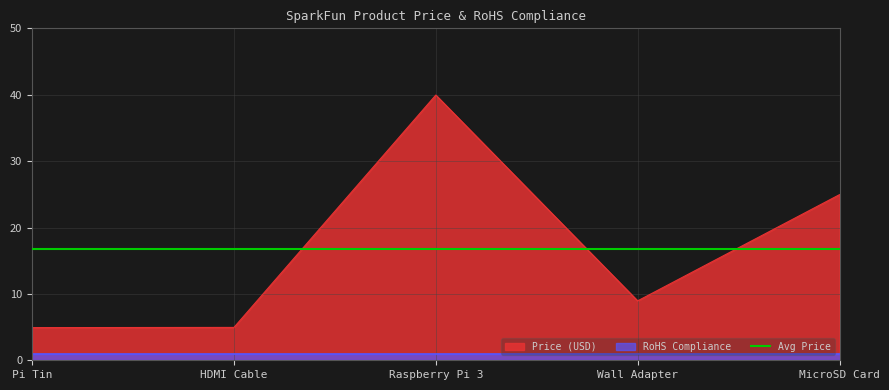

Where is Price (USD) nearest to the value 22?

MicroSD Card